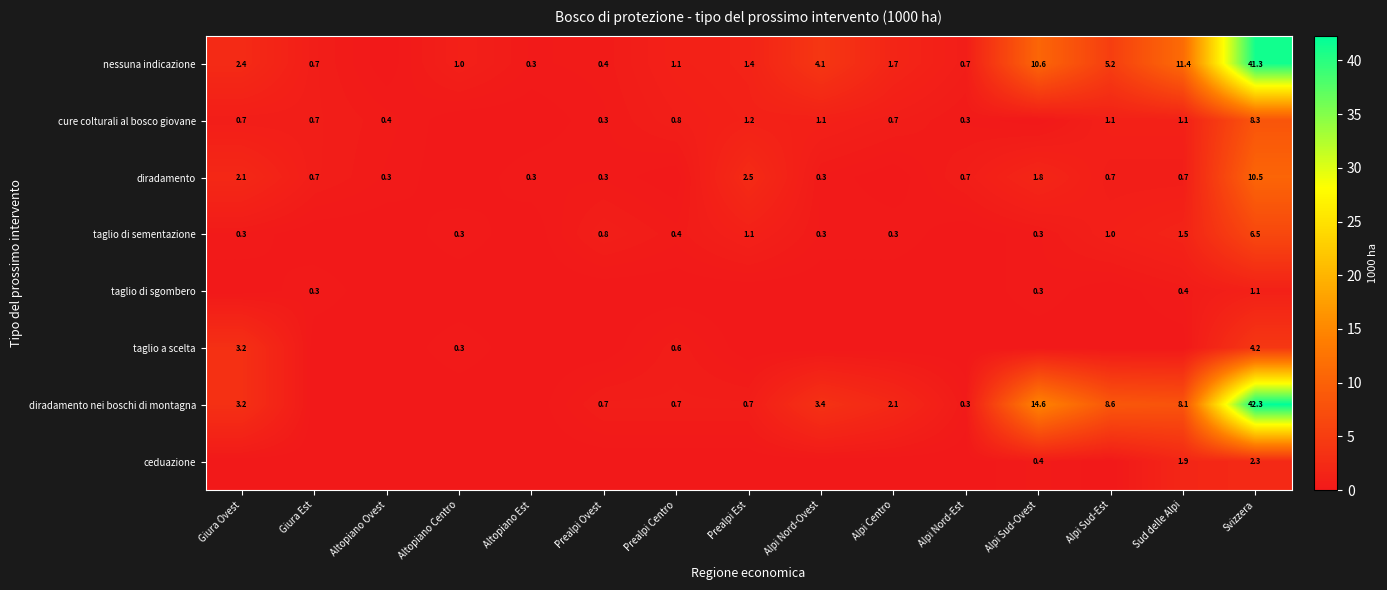

At which category is the sum across all series the highest?

Svizzera